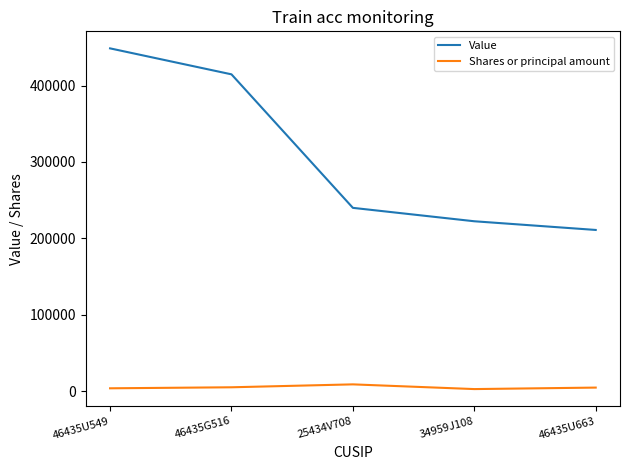

What is the sum of all Shares or principal amount values?

26473